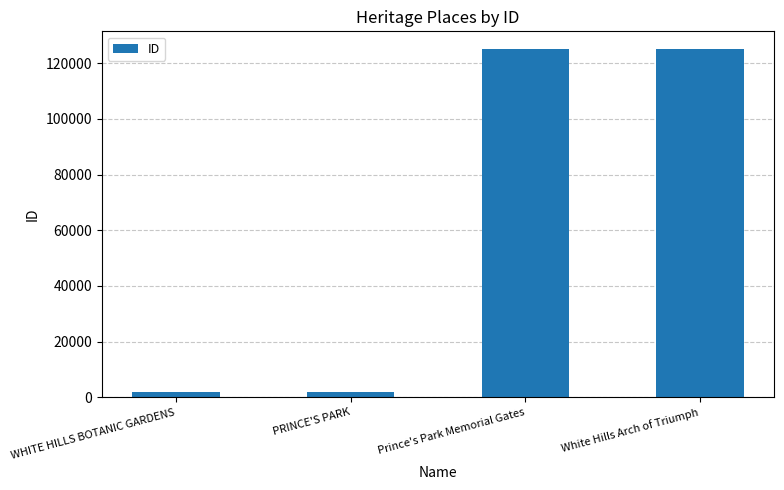

What is the maximum value shown in the chart?

125230